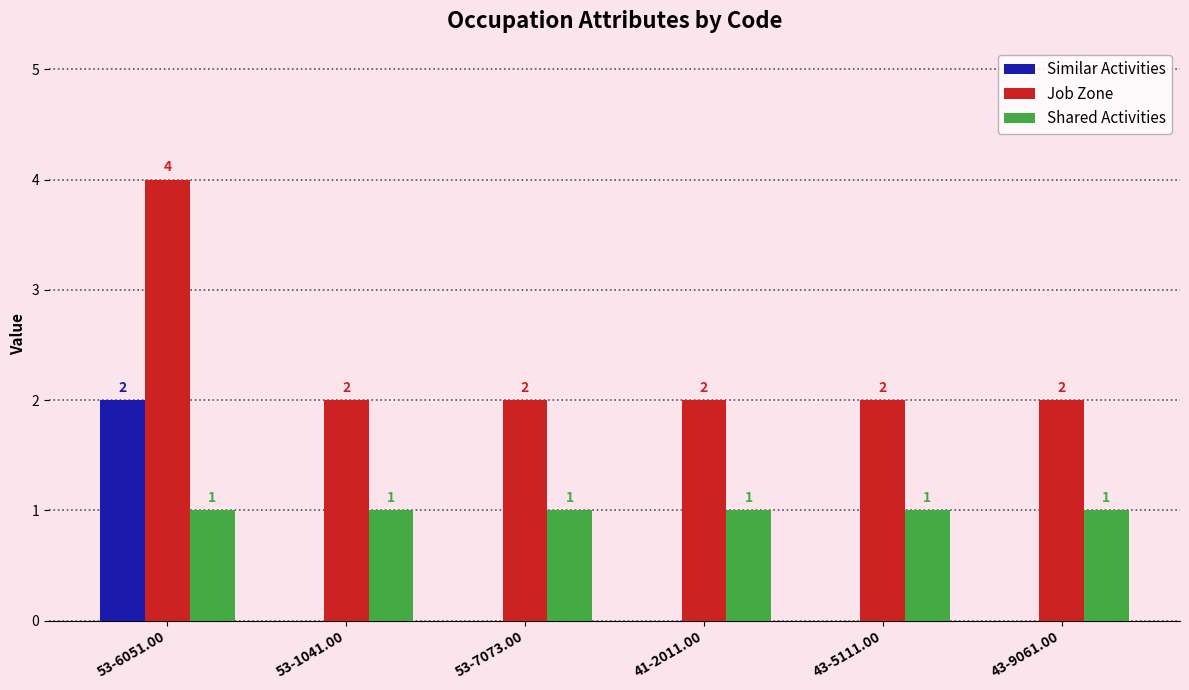

The Similar Activities series shows 0 at 41-2011.00. True or false?

True